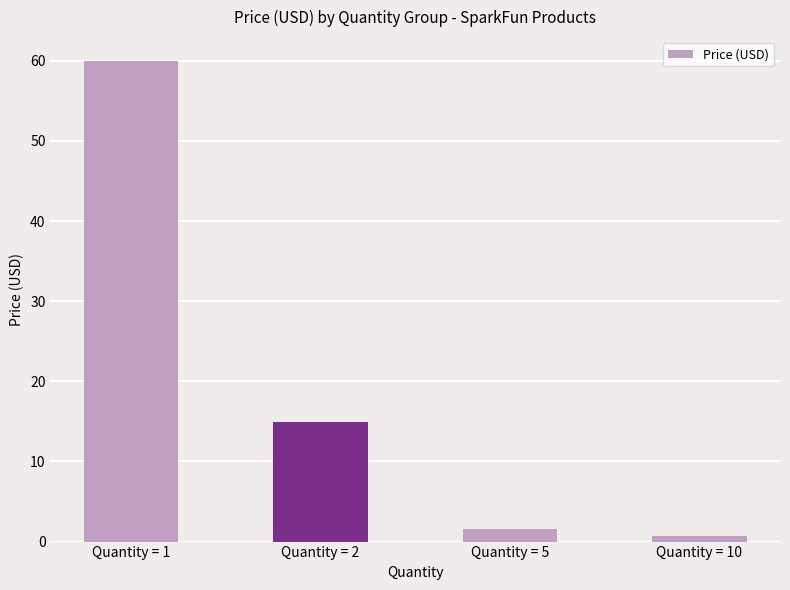

What is the average value?

19.3